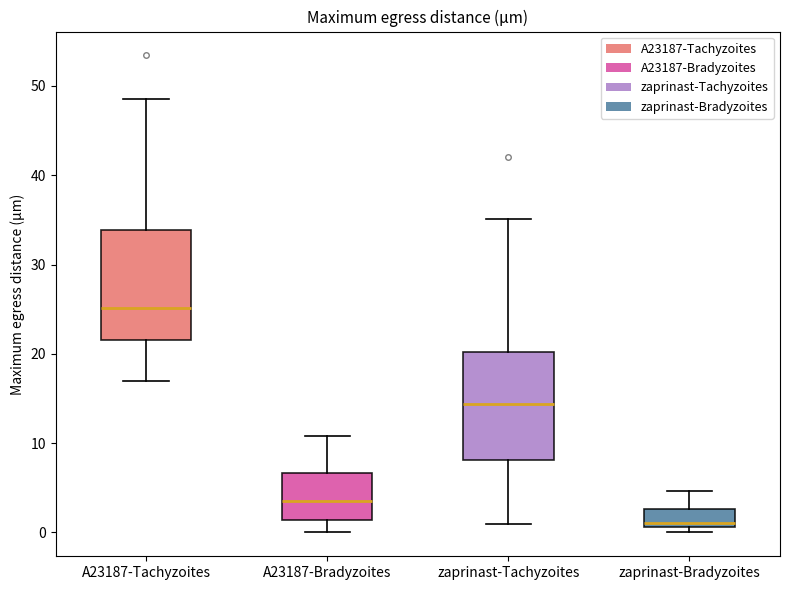

Which box's median line is the highest?

A23187-Tachyzoites